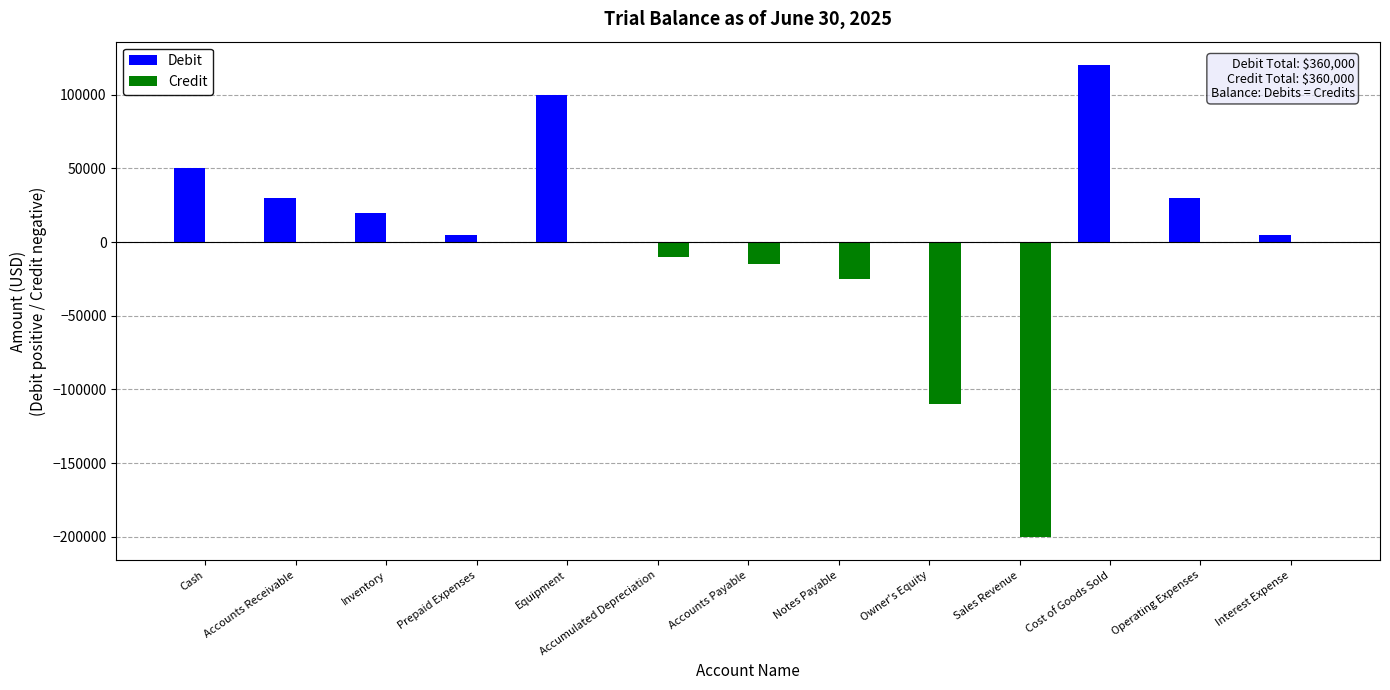

What is the sum of all Debit values?

360000